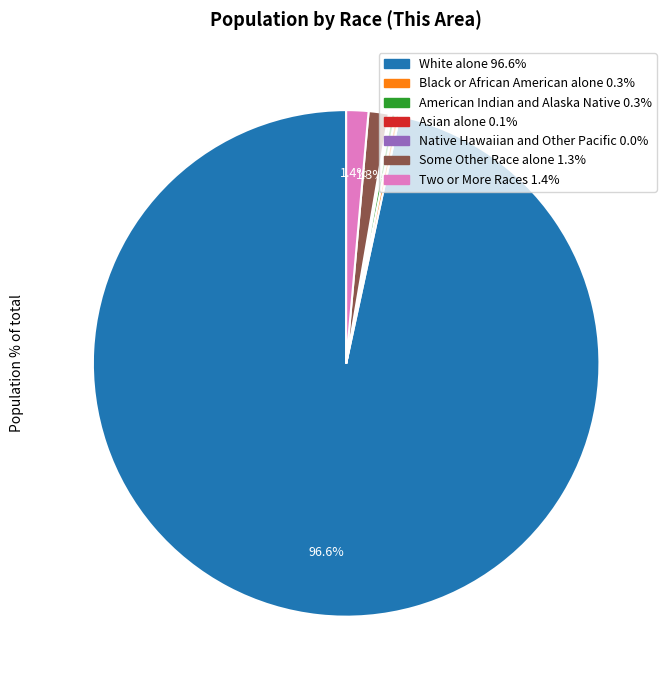

Which slice is the largest?

White alone